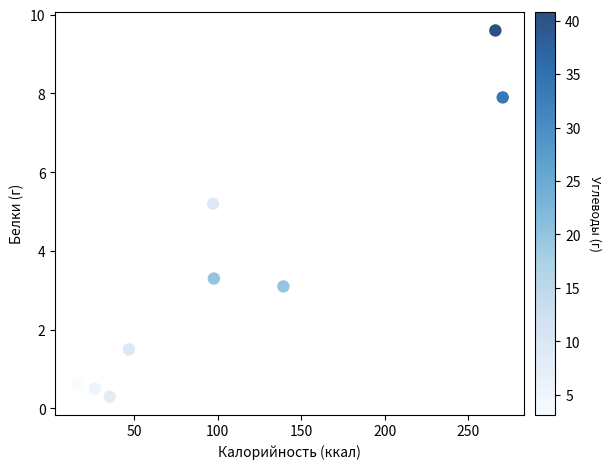

What Y value in the scatter plot is closest to 4?

3.3